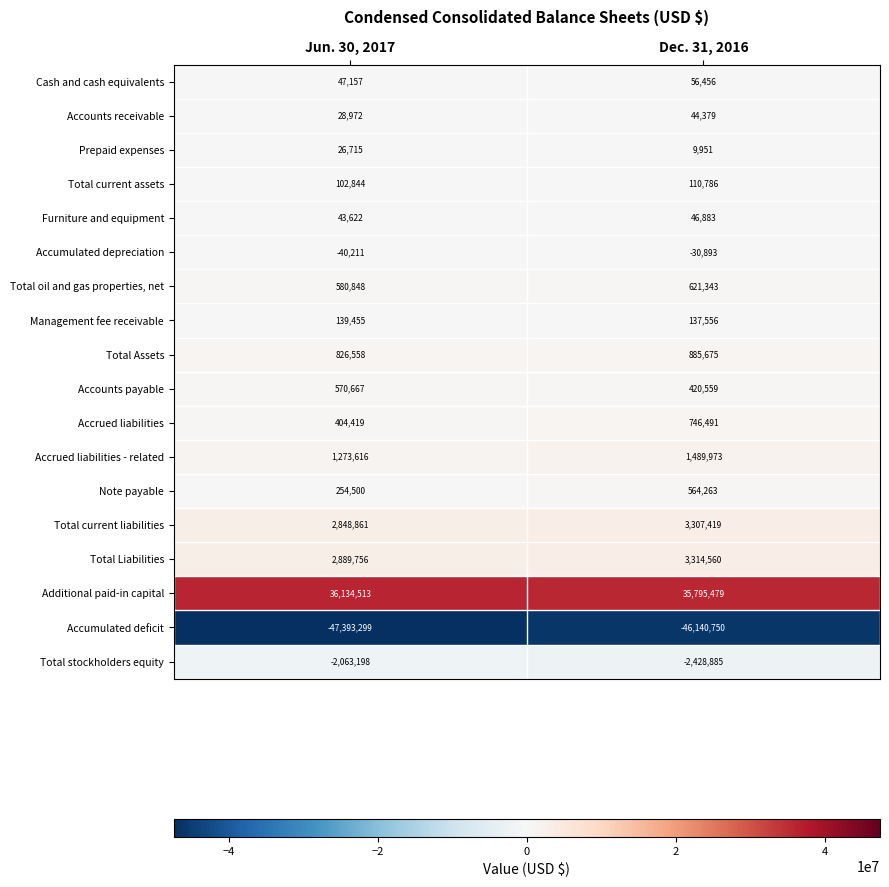

What is the average value of the Accounts receivable series?

36676